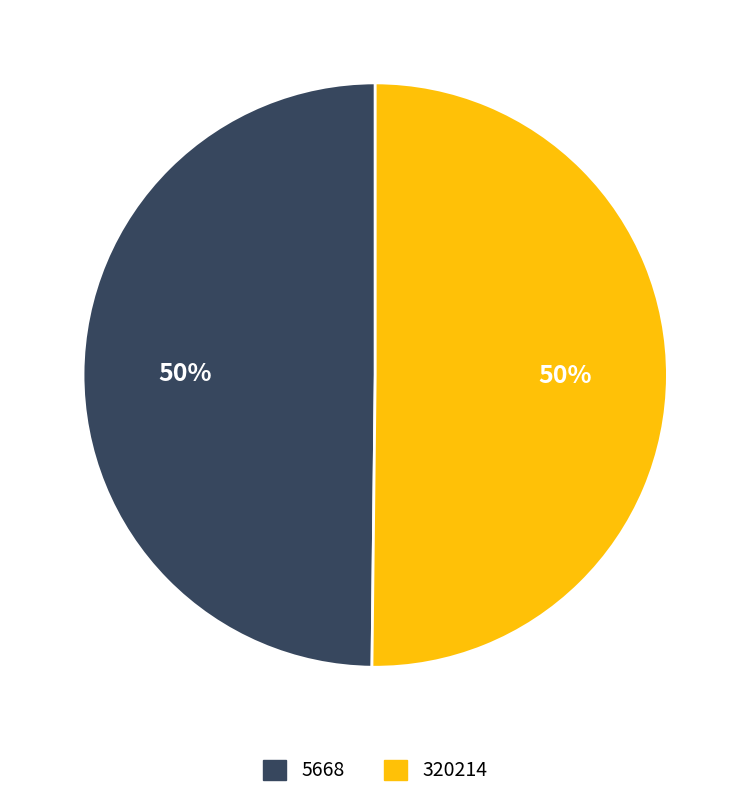

Is the sum of 5668 and 320214 greater than half?

Yes